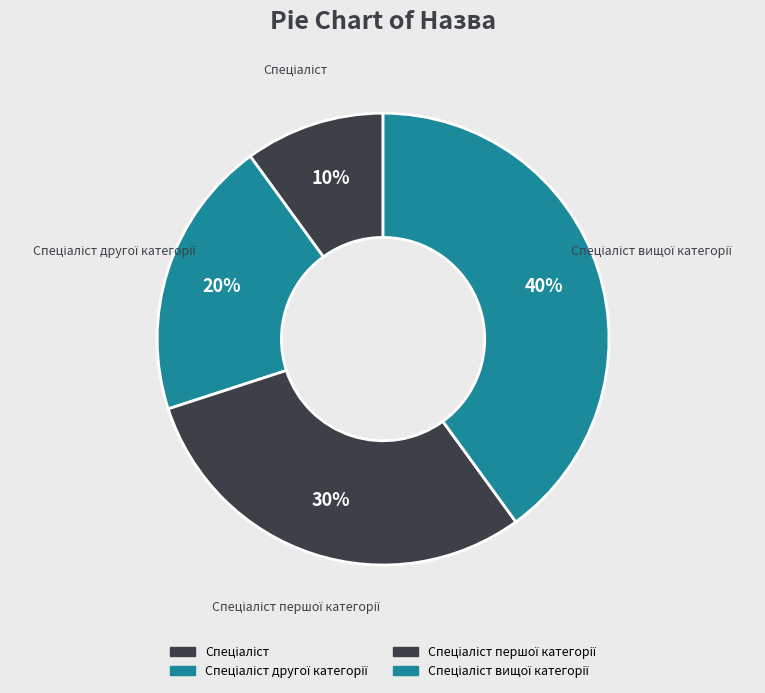

To the nearest percent, what is the average slice percentage?

25%